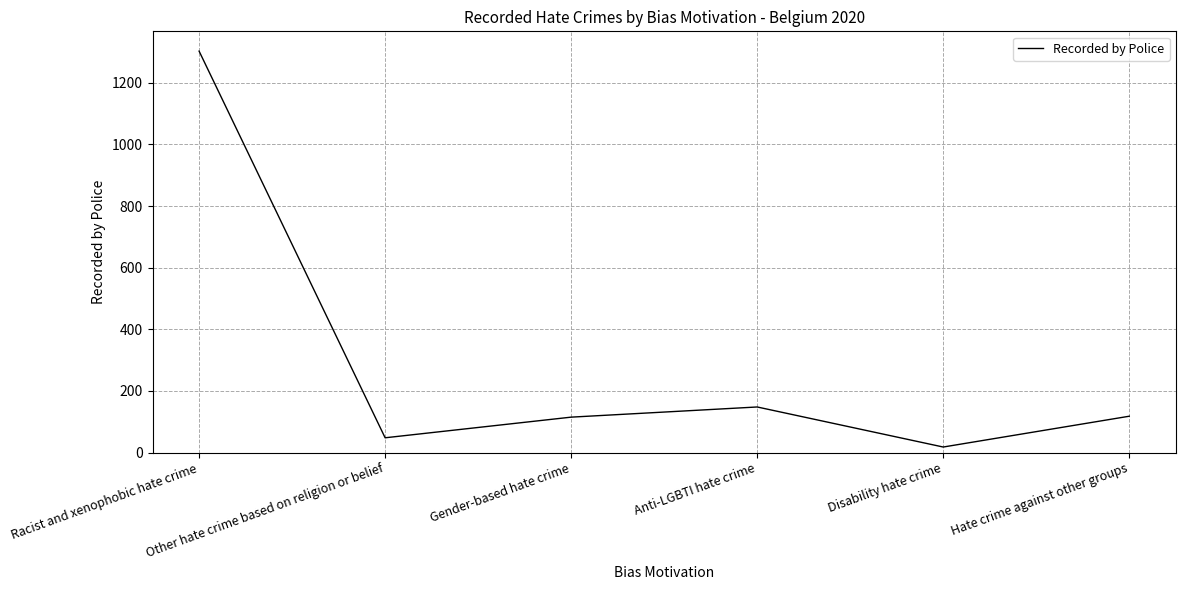

Where is the first local minimum?

Other hate crime based on religion or belief